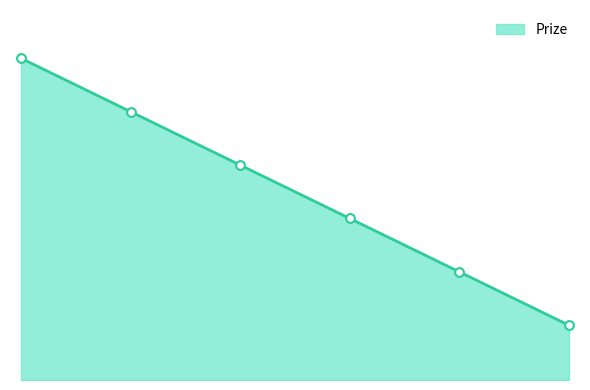

Is this an area chart (filled region under the line)?

Yes